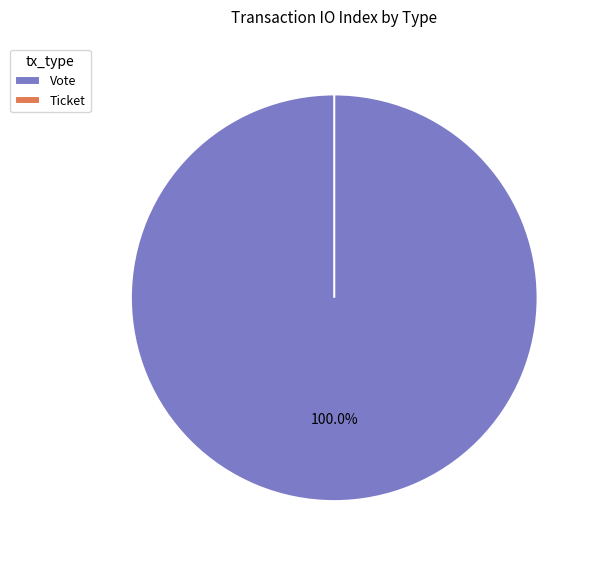

Between Ticket and Vote, which is larger?

Vote